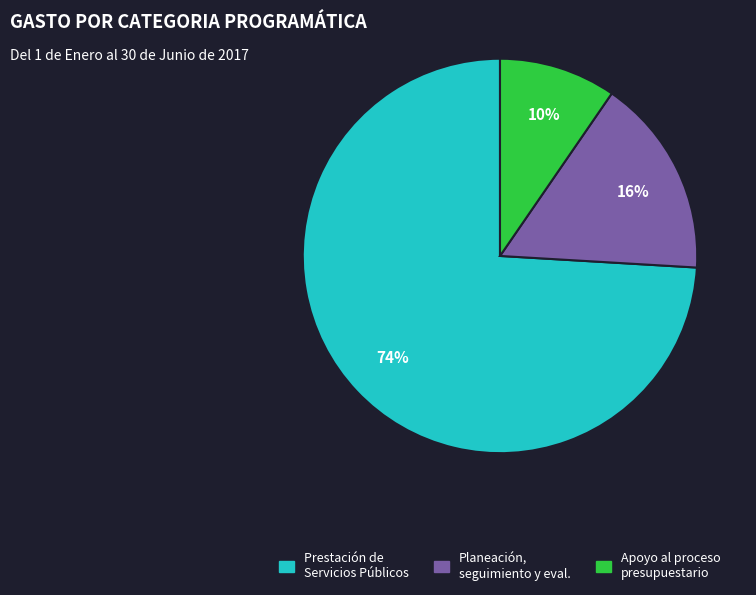

Does any single category account for the majority?

Yes